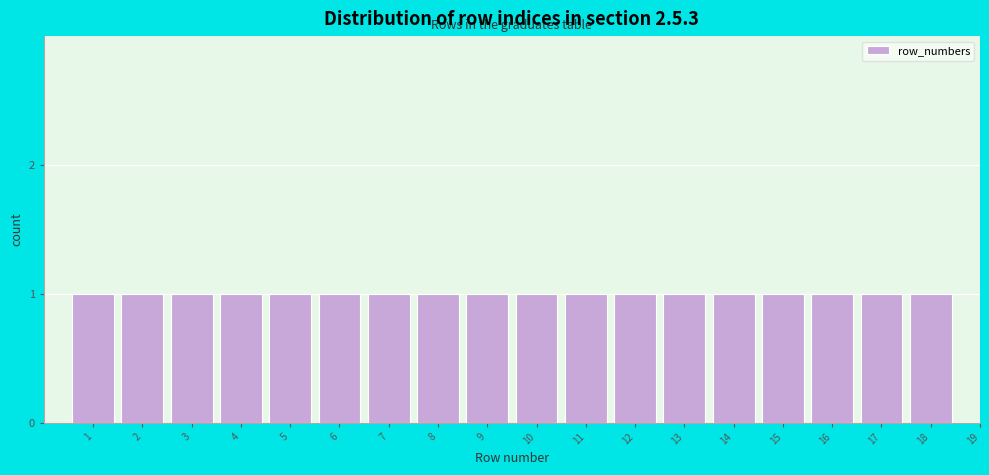

Reading right to left, list all the values displayed in this chart.

19=0	18=1	17=1	16=1	15=1	14=1	13=1	12=1	11=1	10=1	9=1	8=1	7=1	6=1	5=1	4=1	3=1	2=1	1=1